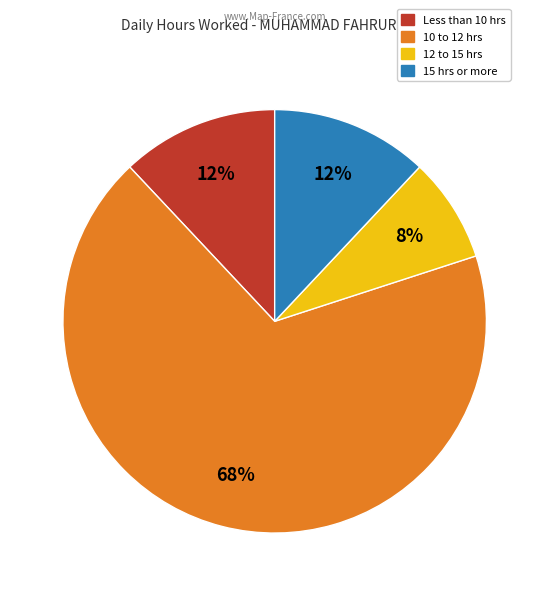

To the nearest percent, what is the average slice percentage?

25%